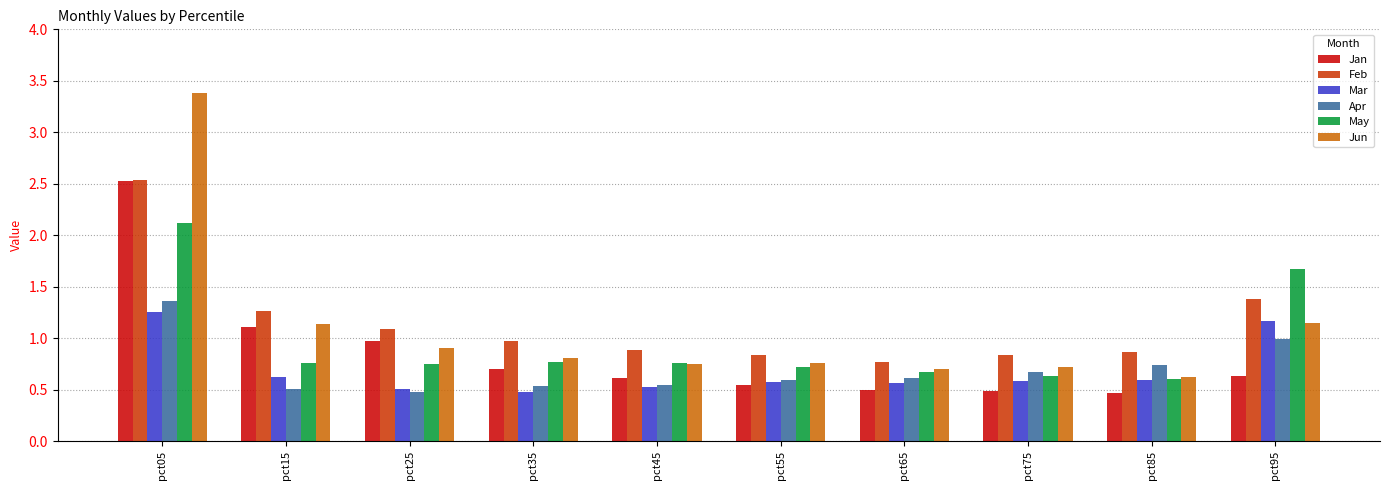

How many groups of bars are there?

10